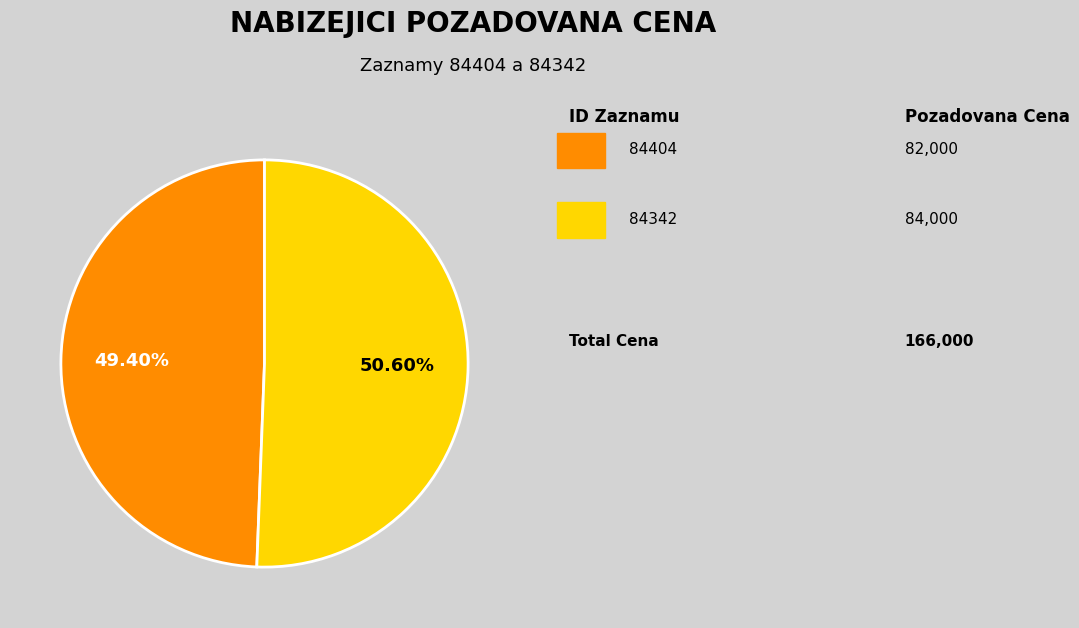

Does any single category account for the majority?

Yes